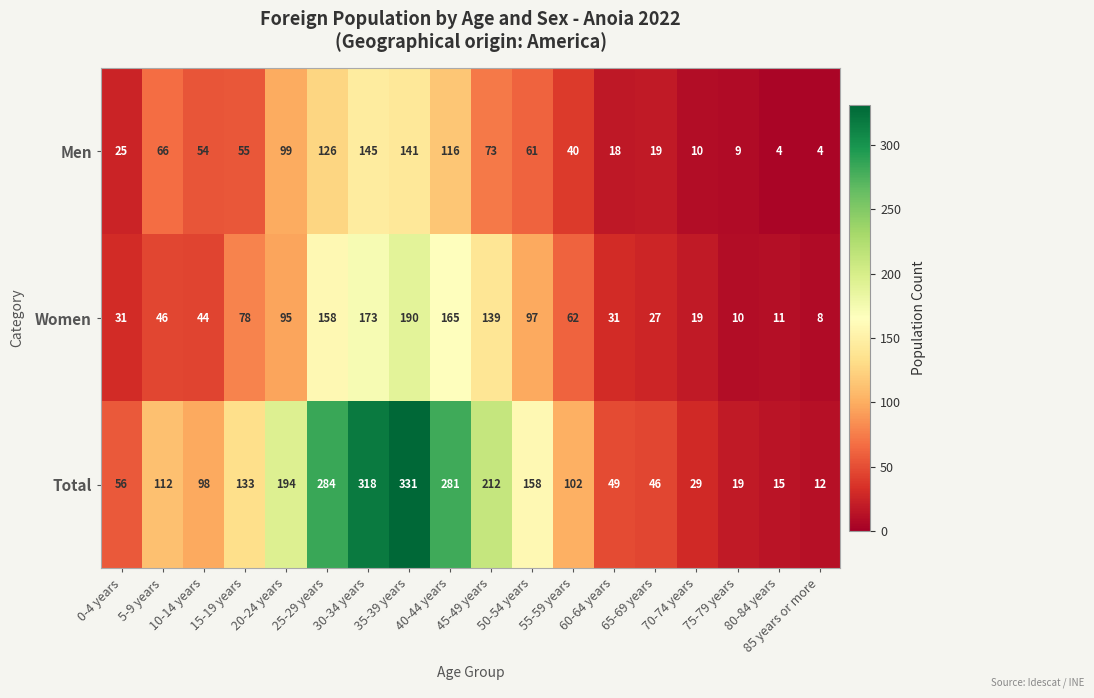

Rank the series at 45-49 years from lowest to highest value.

Men, Women, Total